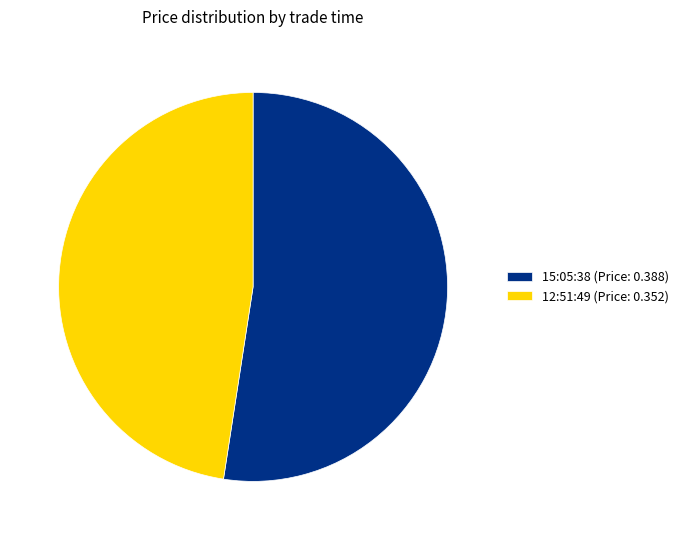

Which has a higher value, 15:05:38 or 12:51:49?

15:05:38